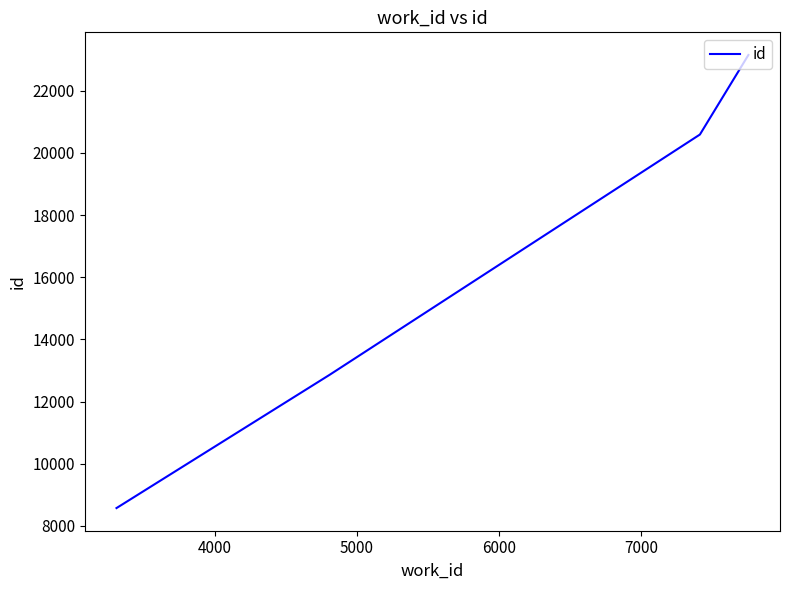

True or false: the data has more than 1 interior local peaks.

False